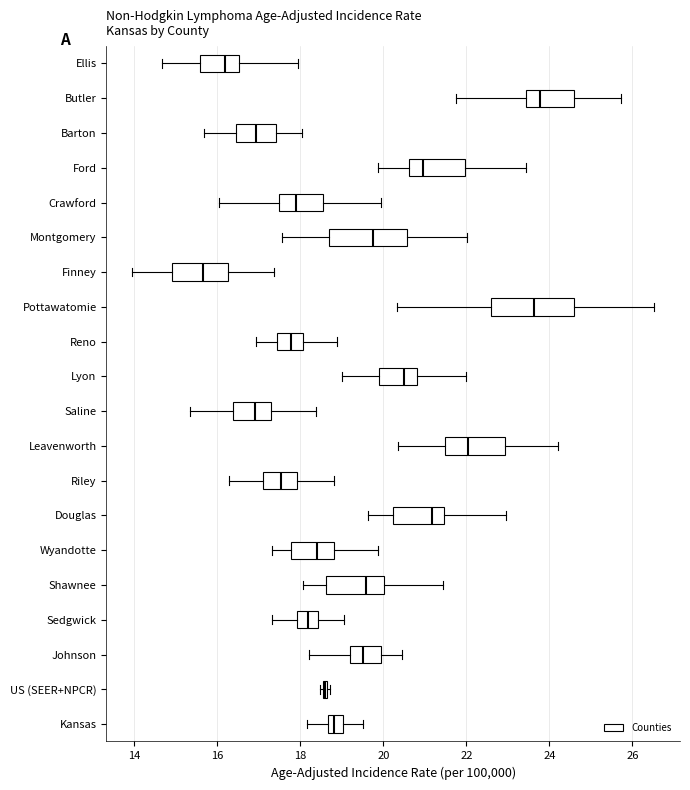

Where does the left whisker of the box for Barton end on the x-axis? The values are not printed on the chart, so give them approximately, as read against the axis.

15.6